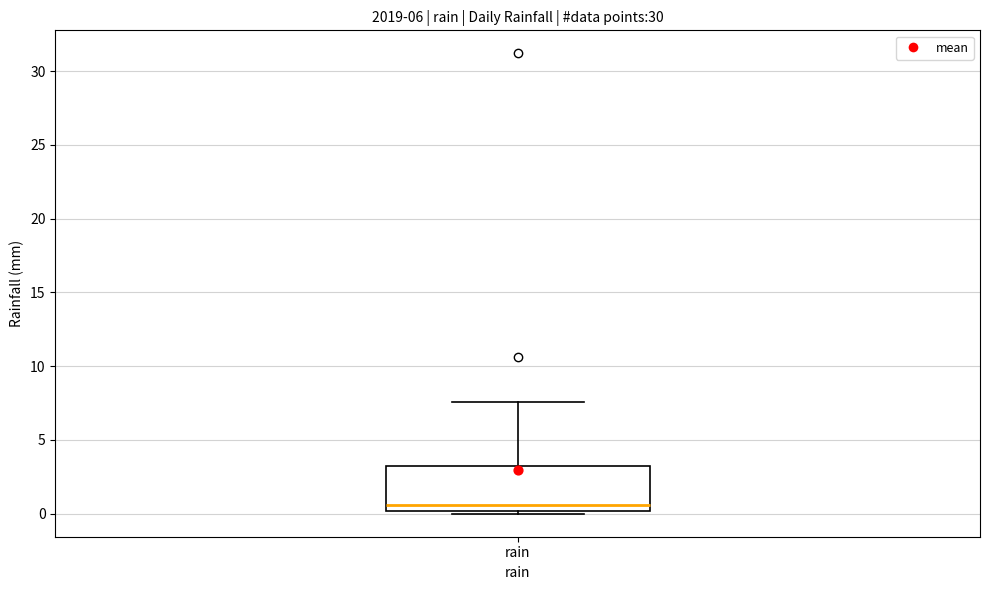

Read this box plot against the y-axis: the position of the median line, the range covered by the box, and the ends of both whiskers. The values are not printed on the chart, so give them approximately, as read against the axis.

median 0.5, box 0.0 to 3.0, whiskers 0.0 (just below the box's lower edge) to 7.5